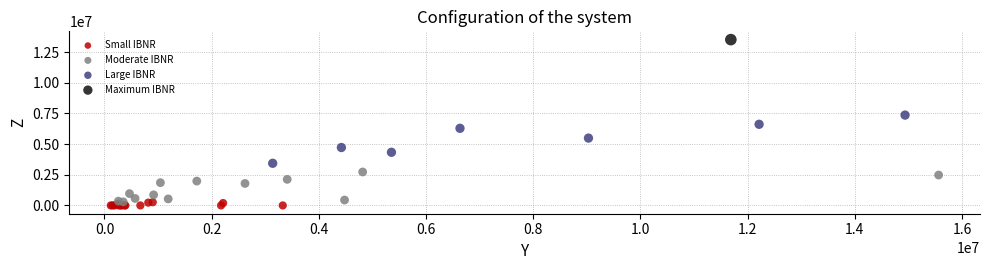

What are all the series names shown in the legend?

Small IBNR, Moderate IBNR, Large IBNR, Maximum IBNR